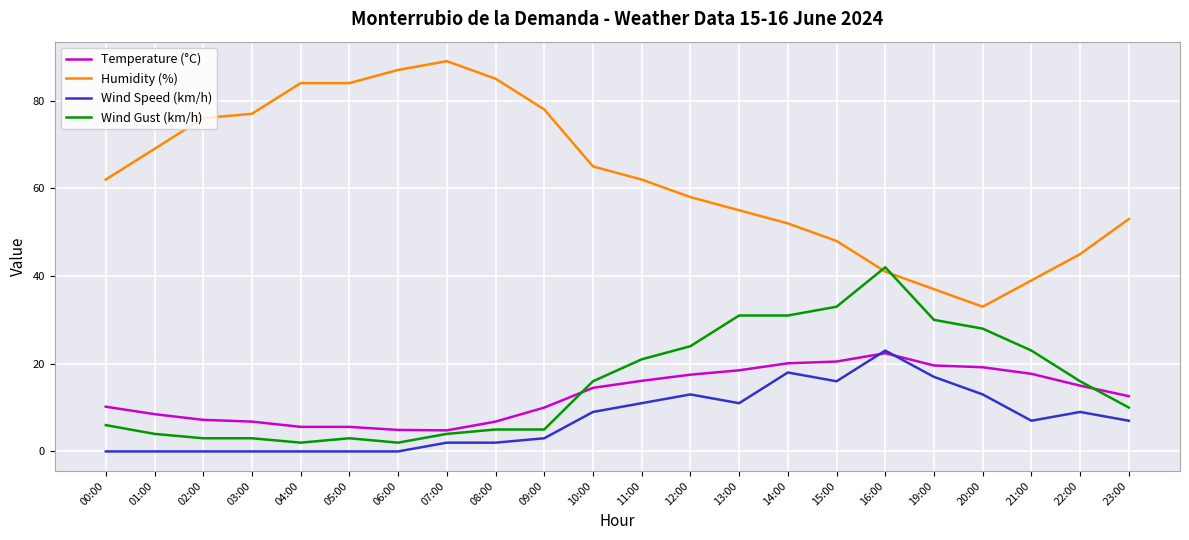

At which category does the chart reach its peak across all series?

07:00